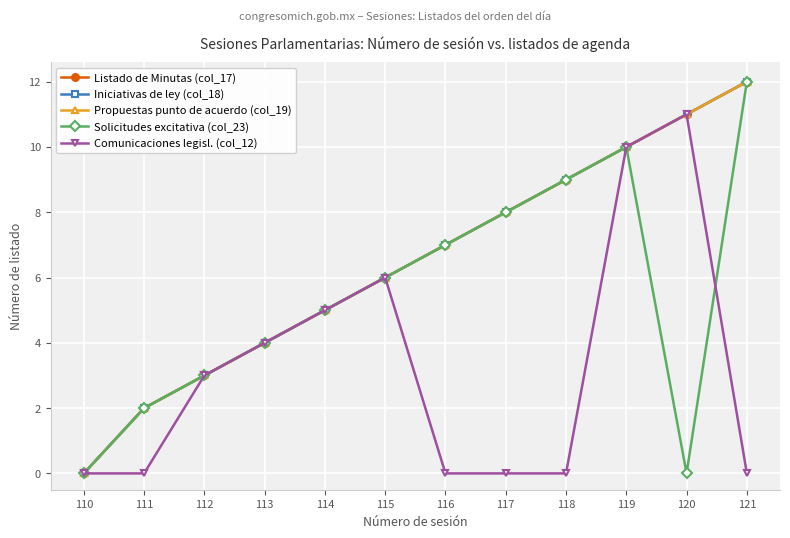

True or false: Iniciativas de ley (col_18) and Solicitudes excitativa (col_23) intersect in this chart.

False